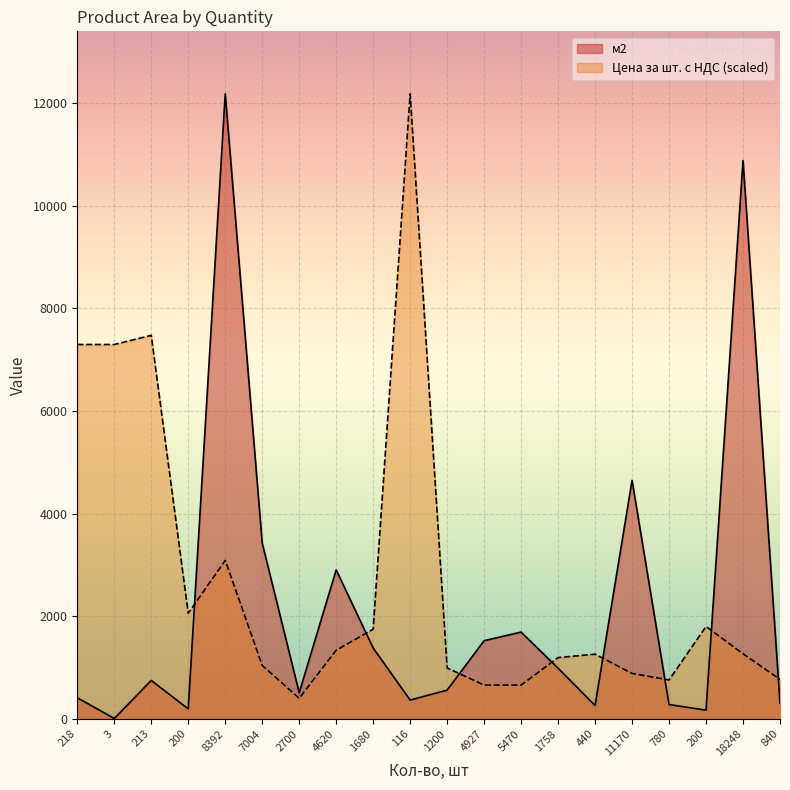

True or false: м2 and Цена за шт. с НДС intersect in this chart.

True